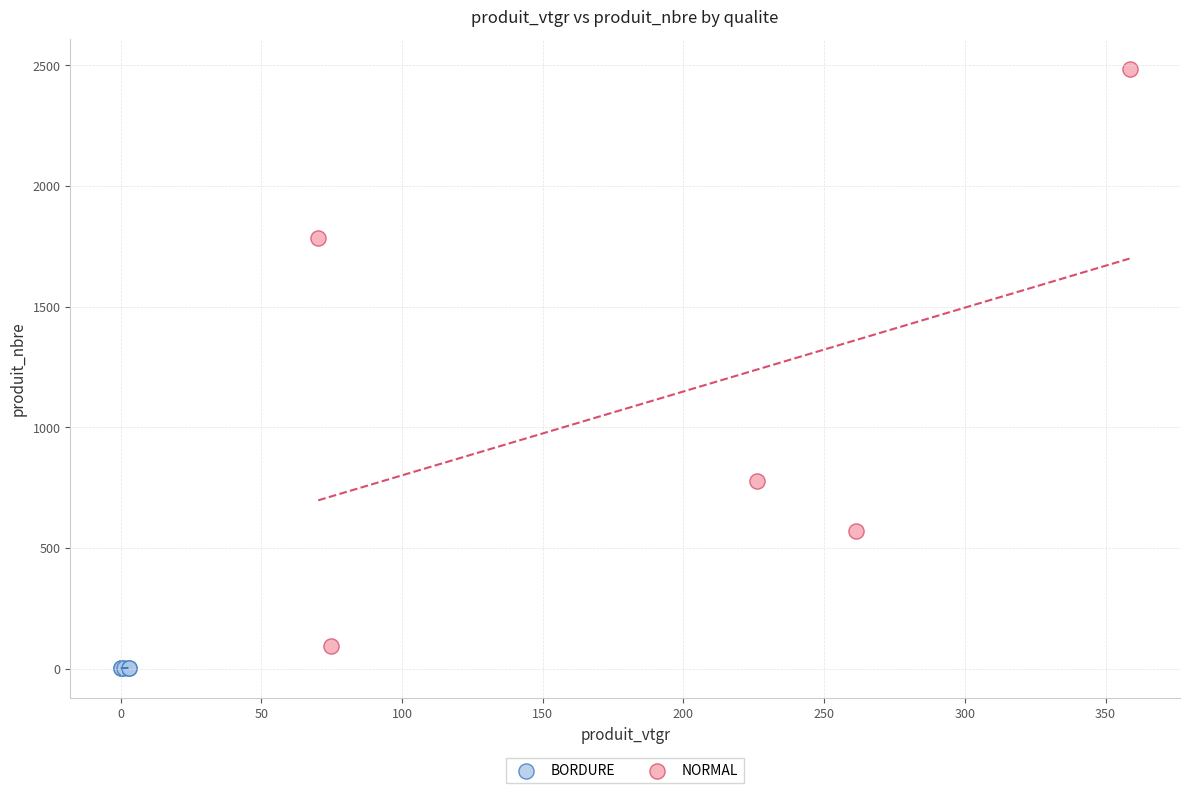

Which series has the widest spread of Y values?

NORMAL